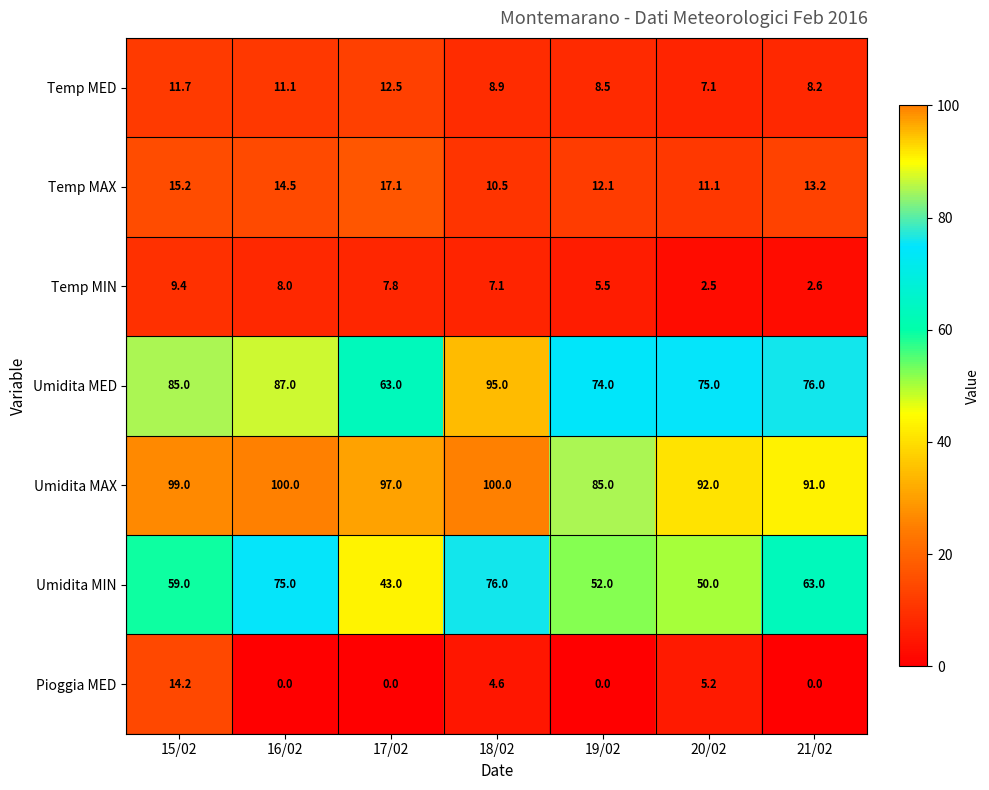

Rank the series by their maximum value, from highest to lowest.

Umidita MAX, Umidita MED, Umidita MIN, Temp MAX, Pioggia MED, Temp MED, Temp MIN